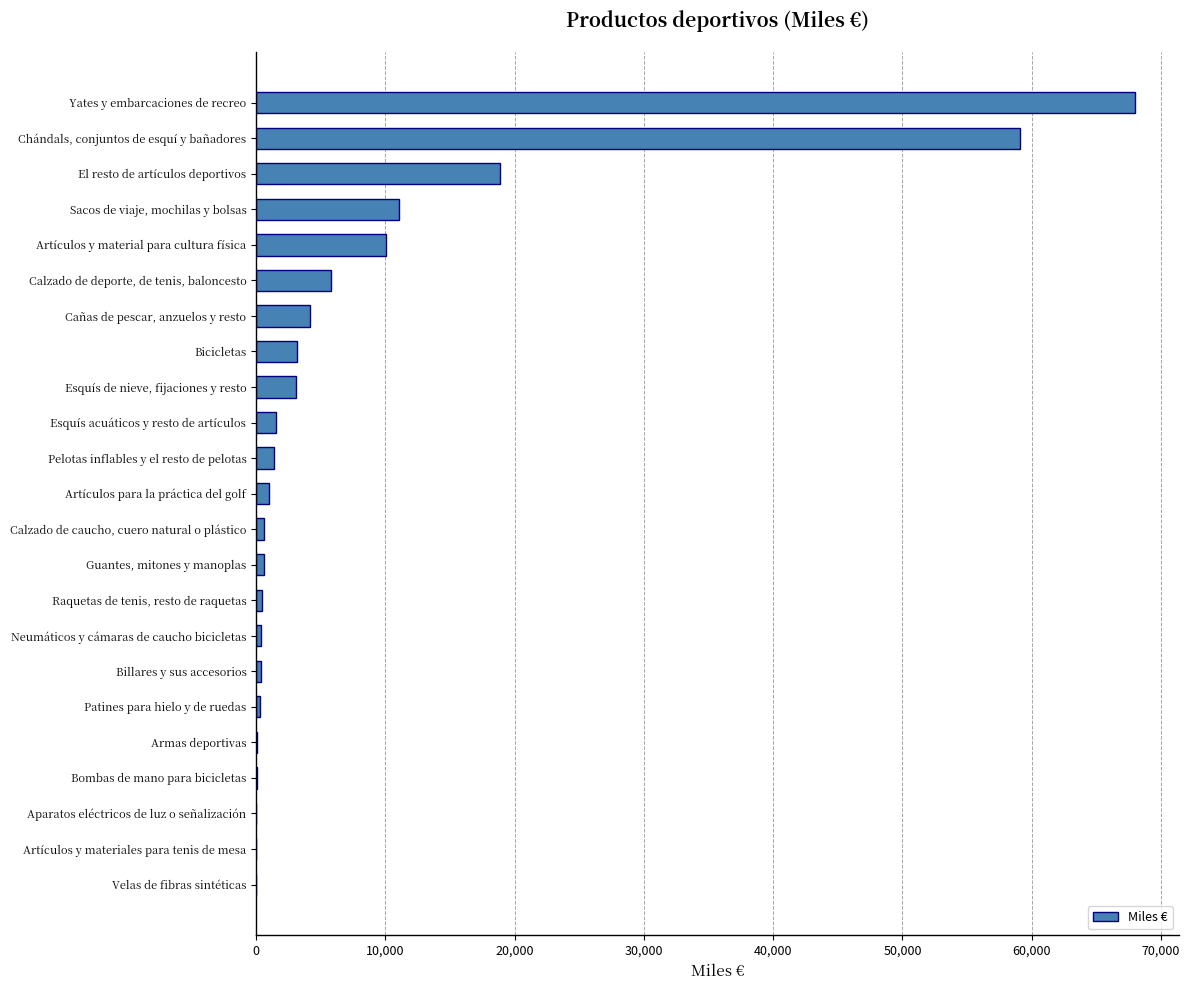

Is it true that the value at Artículos y material para cultura física is 10036?

True